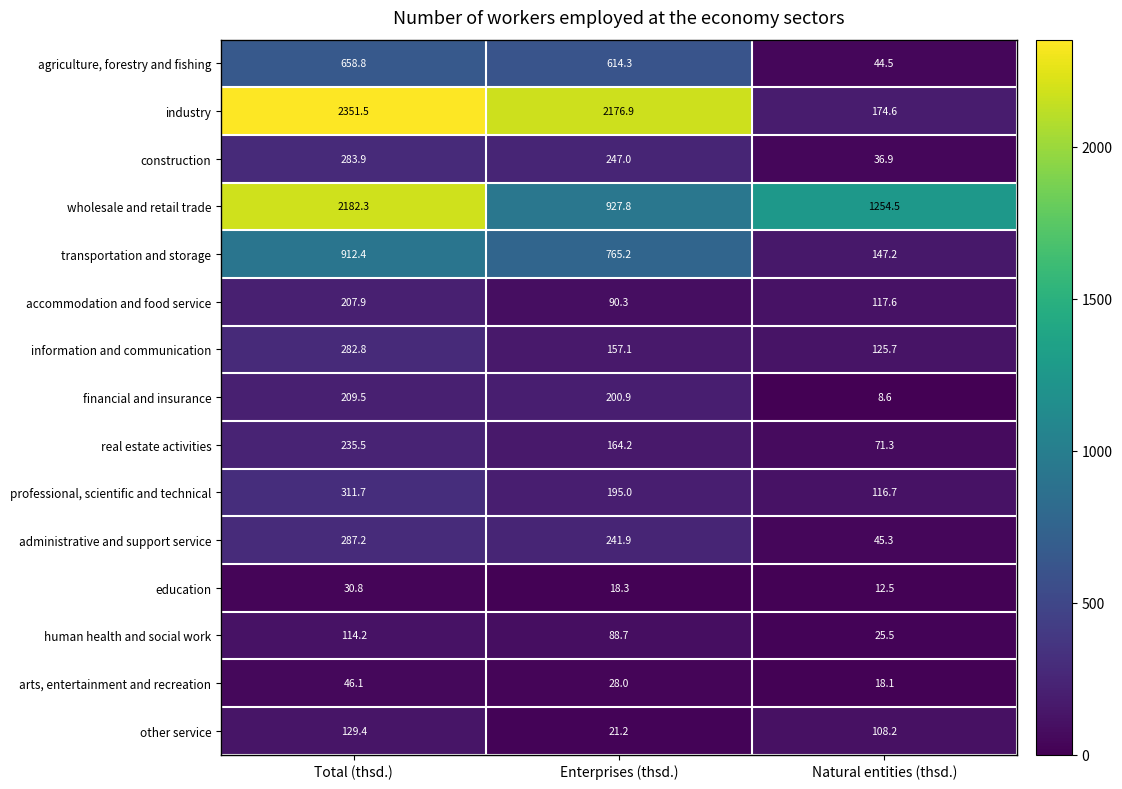

At Total (thsd.), list the series in order from smallest to largest.

education, arts, entertainment and recreation, human health and social work, other service, accommodation and food service, financial and insurance, real estate activities, information and communication, construction, administrative and support service, professional, scientific and technical, agriculture, forestry and fishing, transportation and storage, wholesale and retail trade, industry